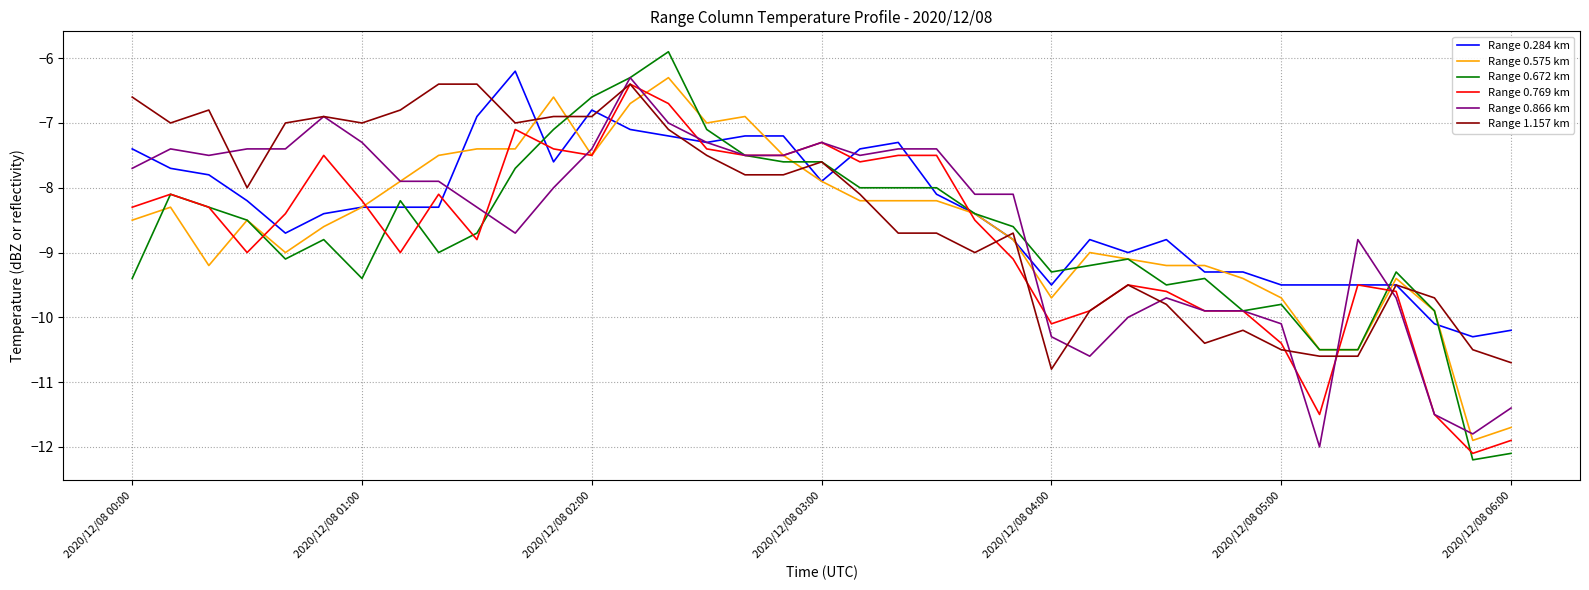

What is the difference between the second highest and second lowest values in the Range 0.284 km series?

3.4